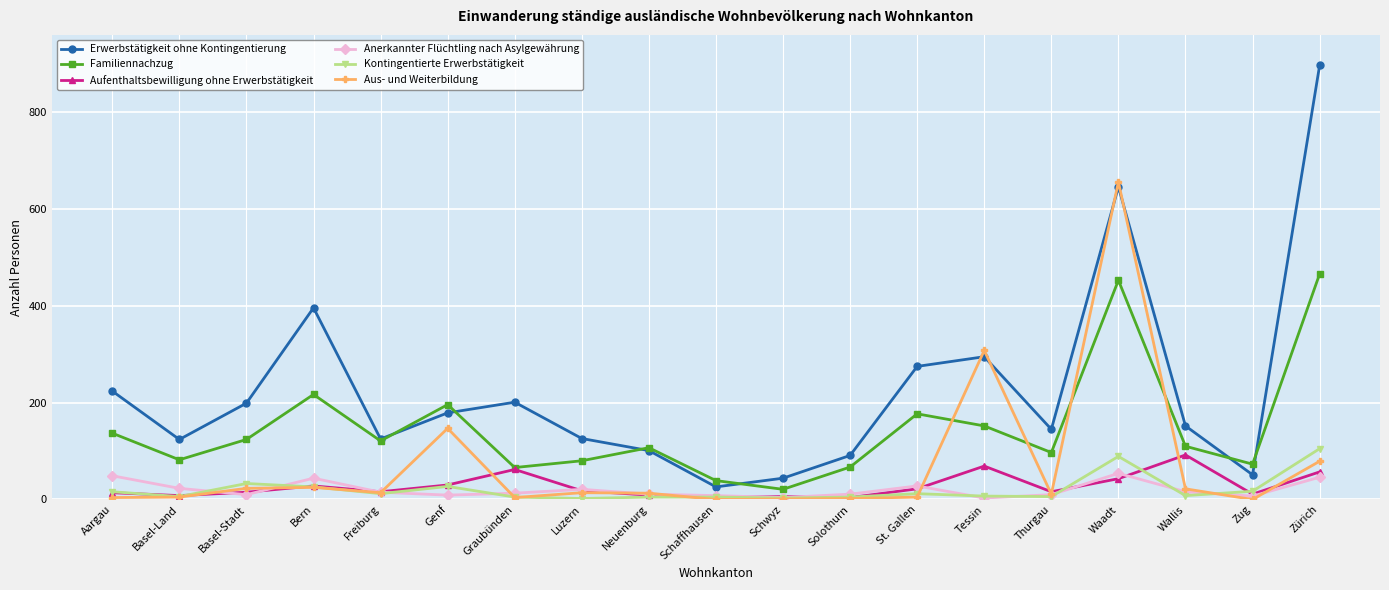

Is the value of Erwerbstätigkeit ohne Kontingentierung at Genf greater than the value of Aufenthaltsbewilligung ohne Erwerbstätigkeit at Wallis?

Yes